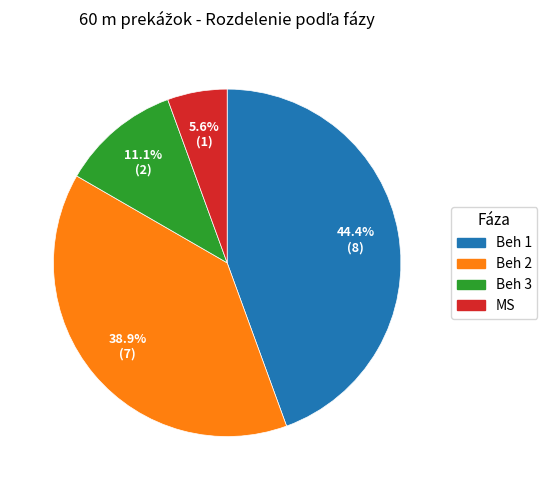

What percentage do Beh 3 and Beh 2 together represent?

50.0%